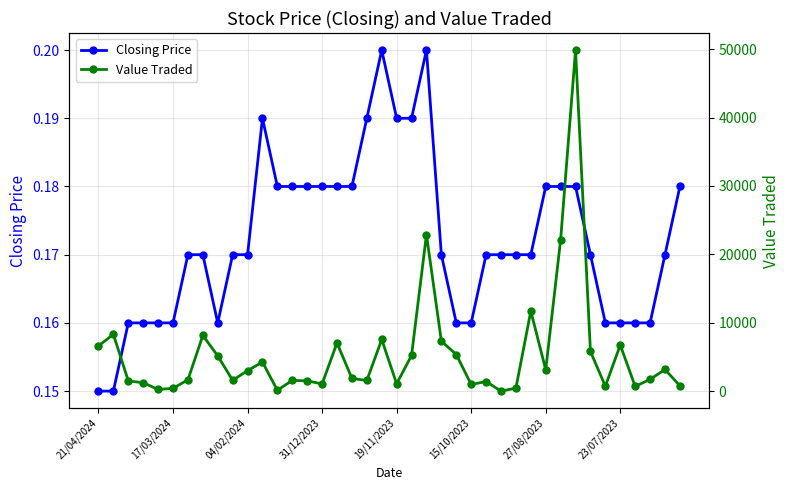

In Value Traded, how many points are lower than both neighbors (excluding endpoints)?

11